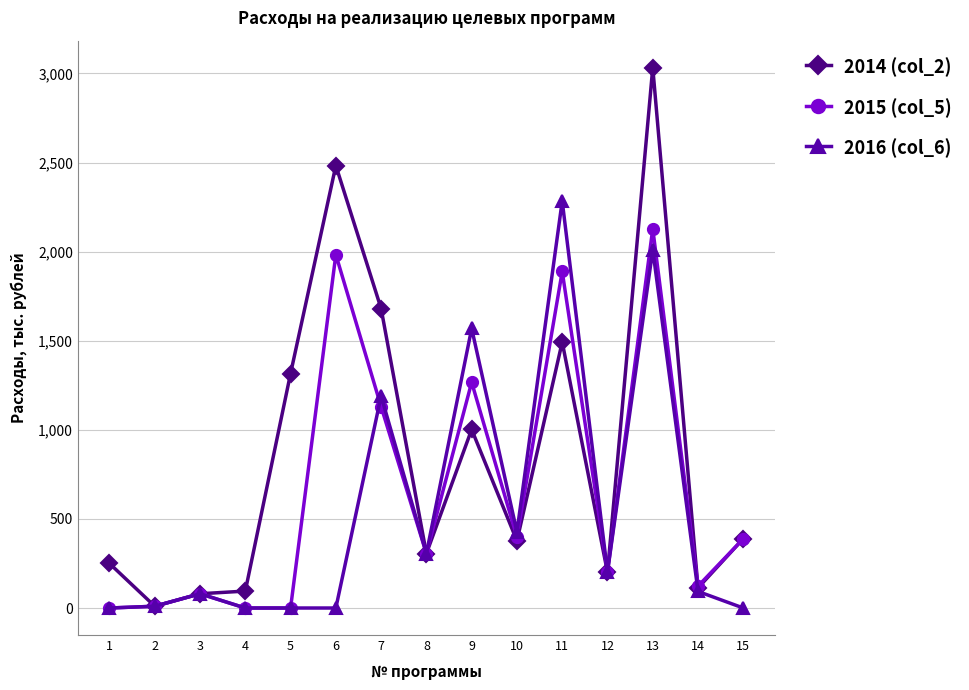

True or false: 2014 (col_2) has more than 1 points higher than both neighbors.

True